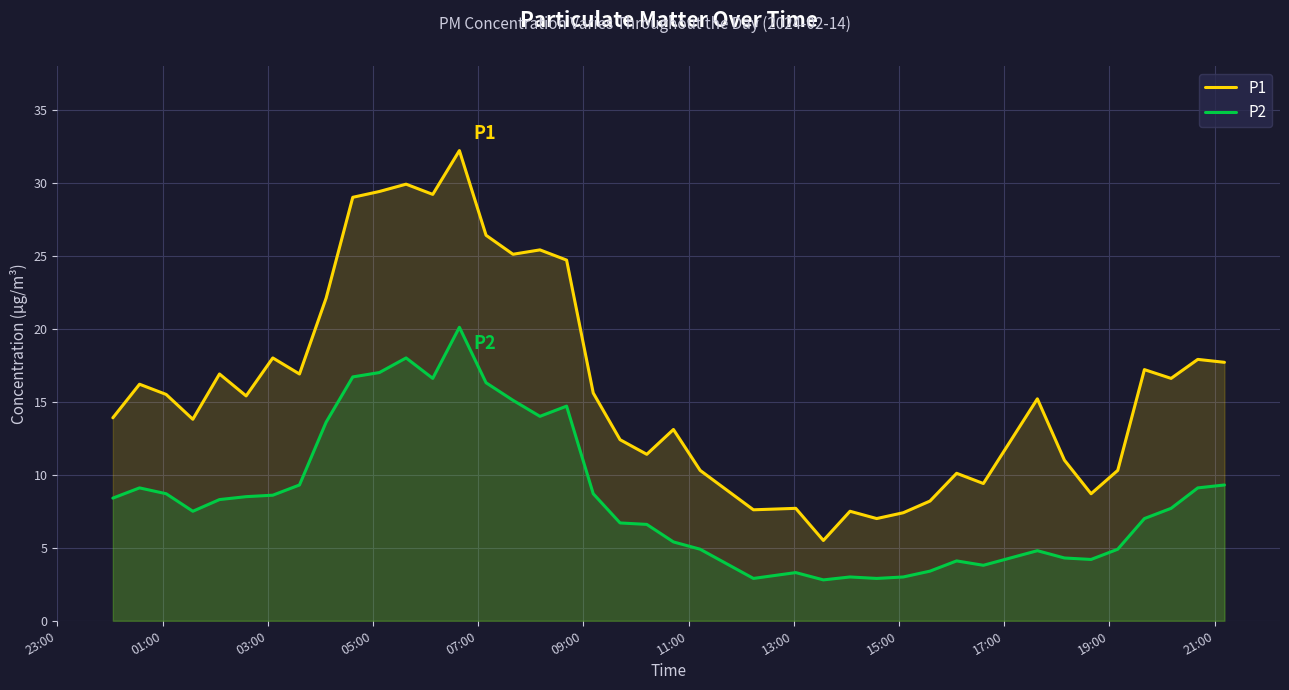

Which series has the largest total across all categories?

P1